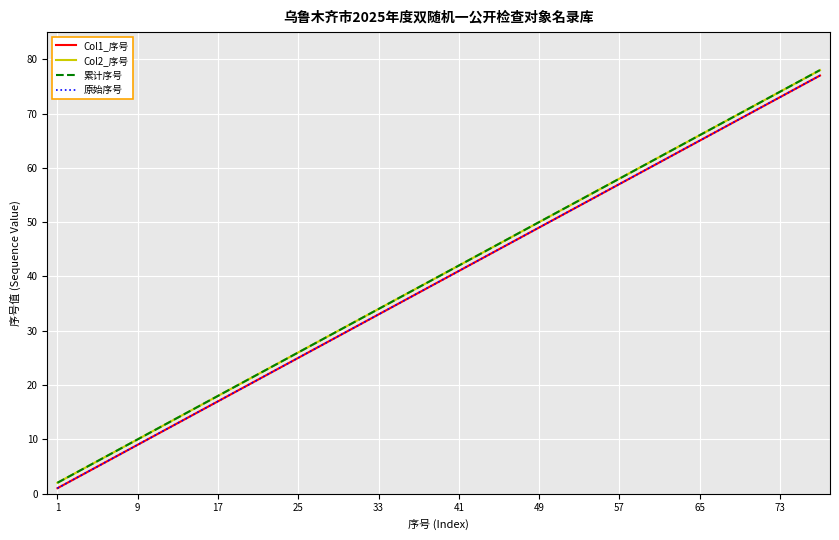

Rank the series by their maximum value, from highest to lowest.

Col2_序号, 累计序号, Col1_序号, 原始序号